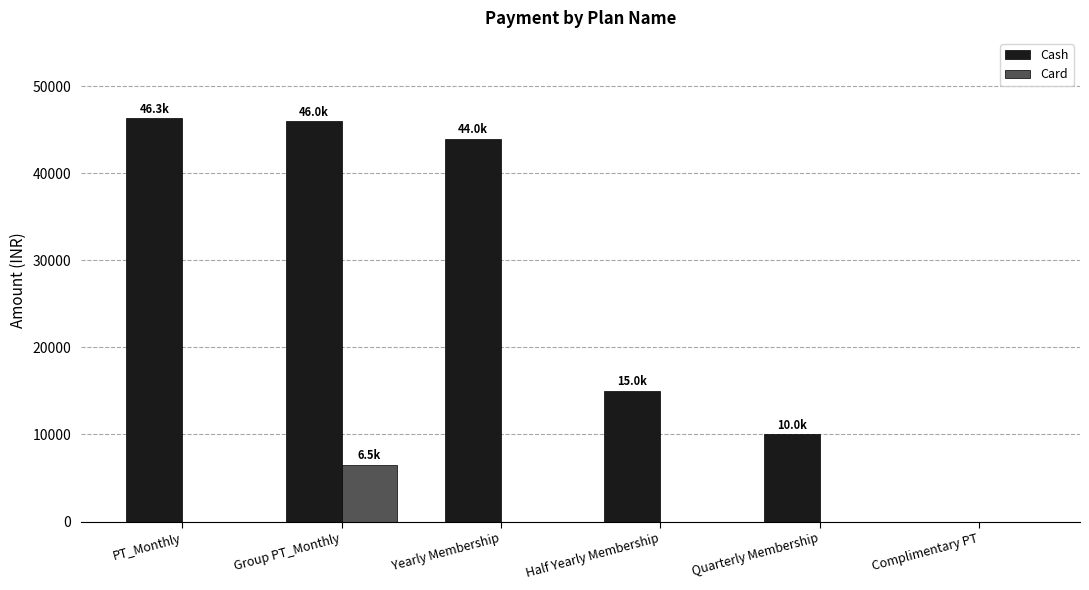

Which series has the widest spread of values?

Cash